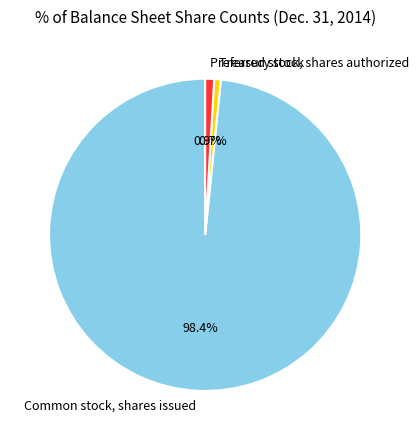

Between Preferred stock, shares authorized and Common stock, shares issued, which is larger?

Common stock, shares issued